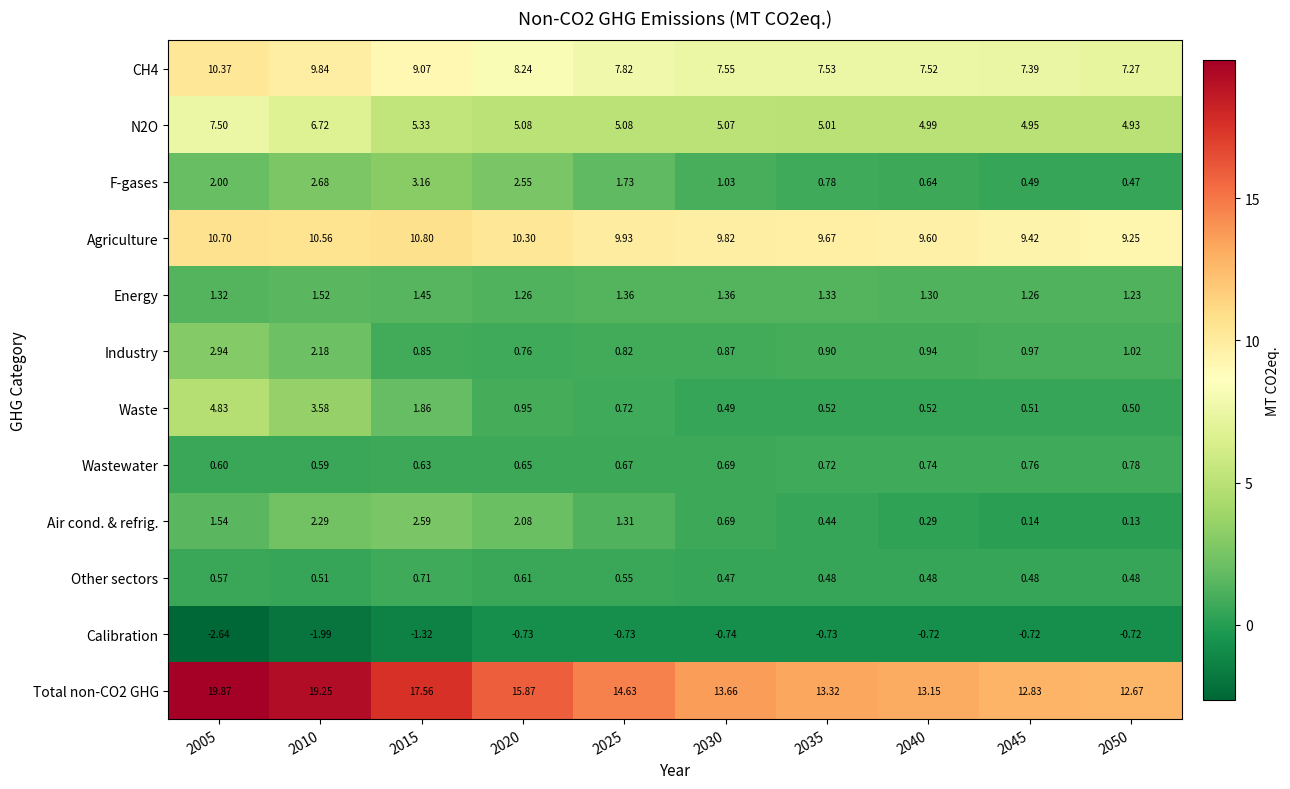

Is the value of N2O at 2020 greater than the value of Energy at 2050?

Yes